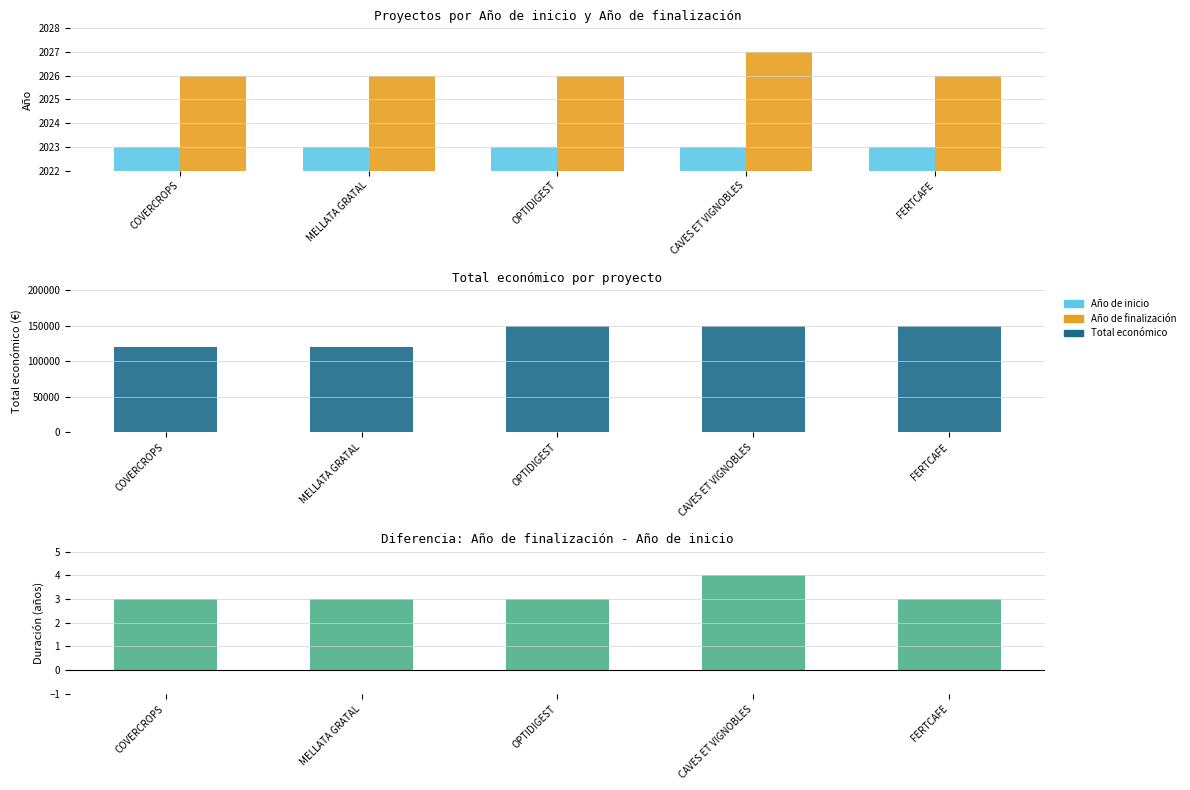

Is it true that Total económico equals 150000 at OPTIDIGEST?

True